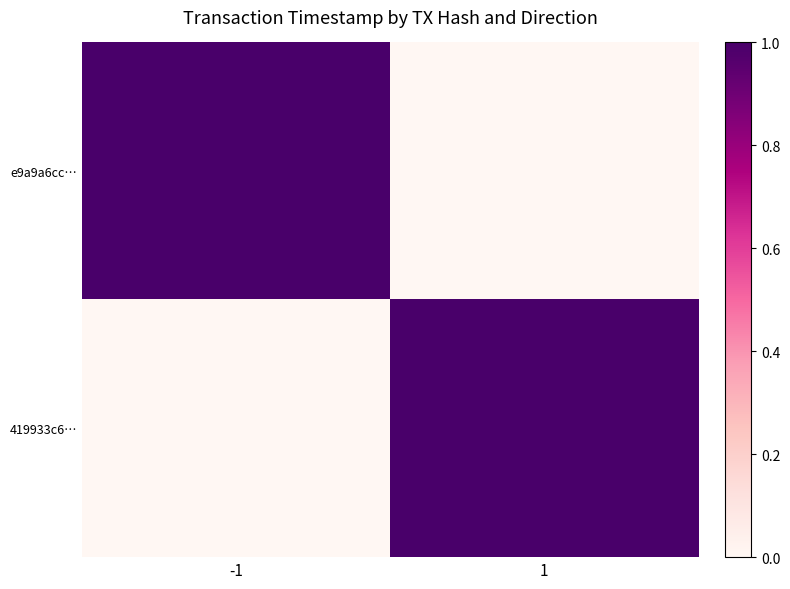

What is the difference between the highest and lowest values at -1?

1.0